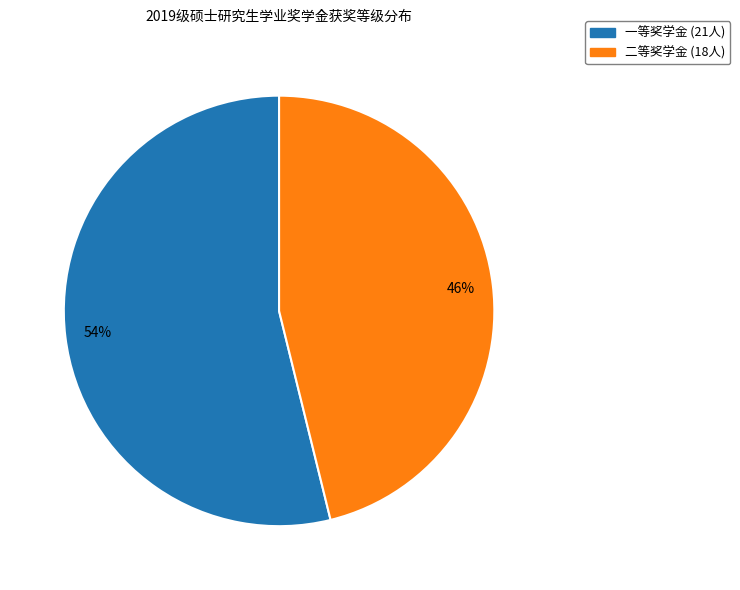

Does any single category account for the majority?

Yes